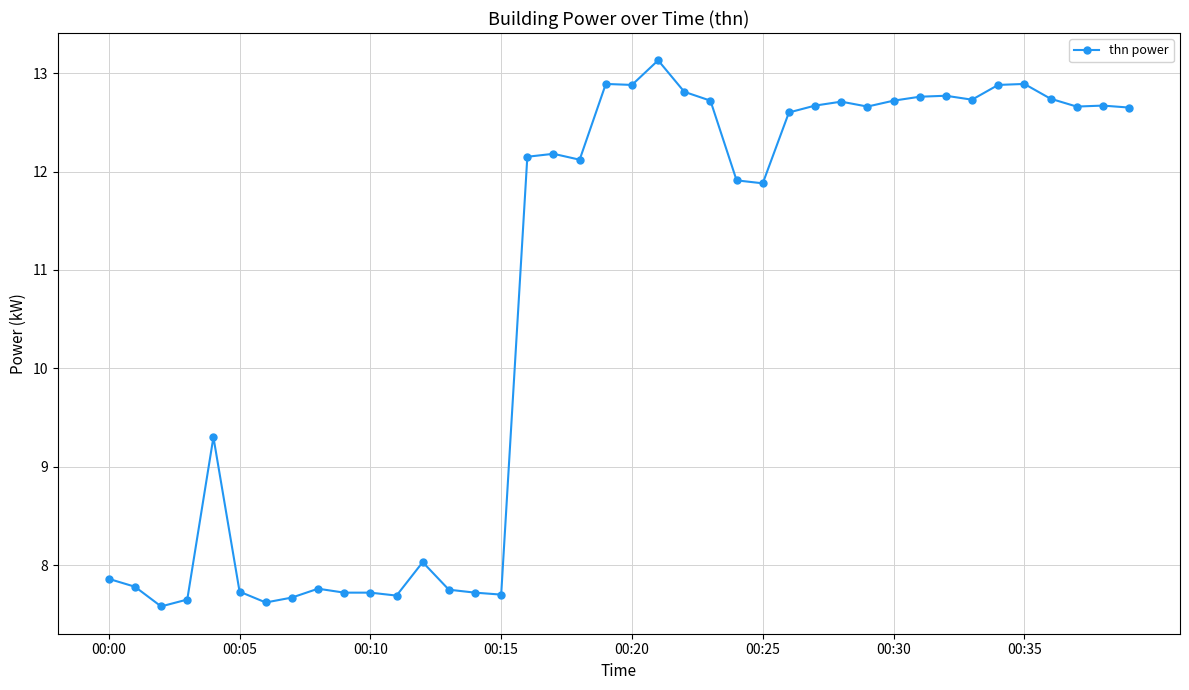

What is the difference between the second highest and minimum values?

5.3